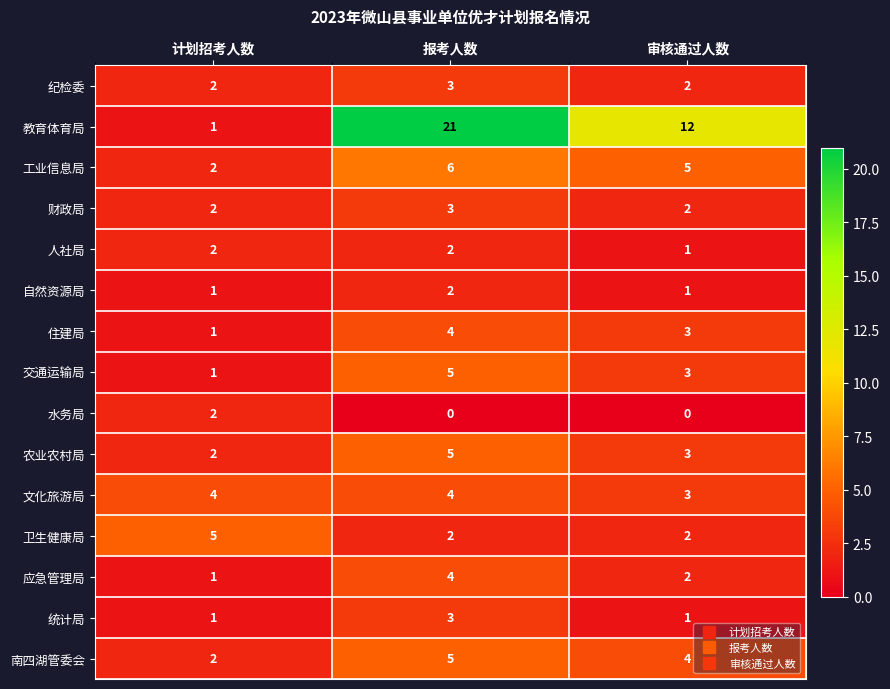

What is the spread (max minus min) of values at 审核通过人数?

12